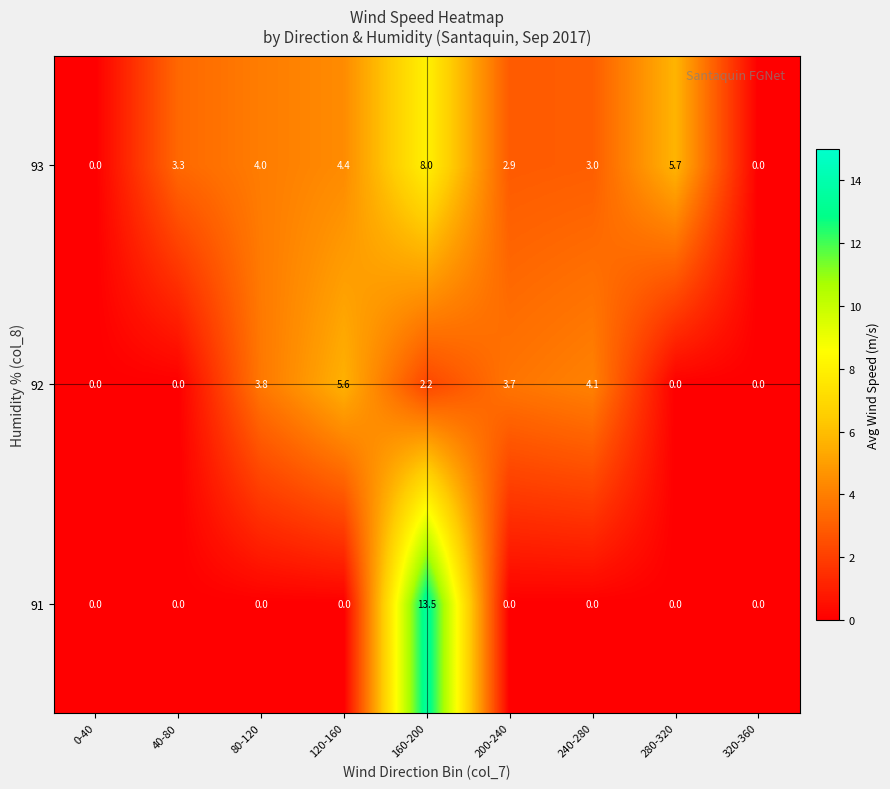

Rank the series by their average value, from highest to lowest.

93, 92, 91